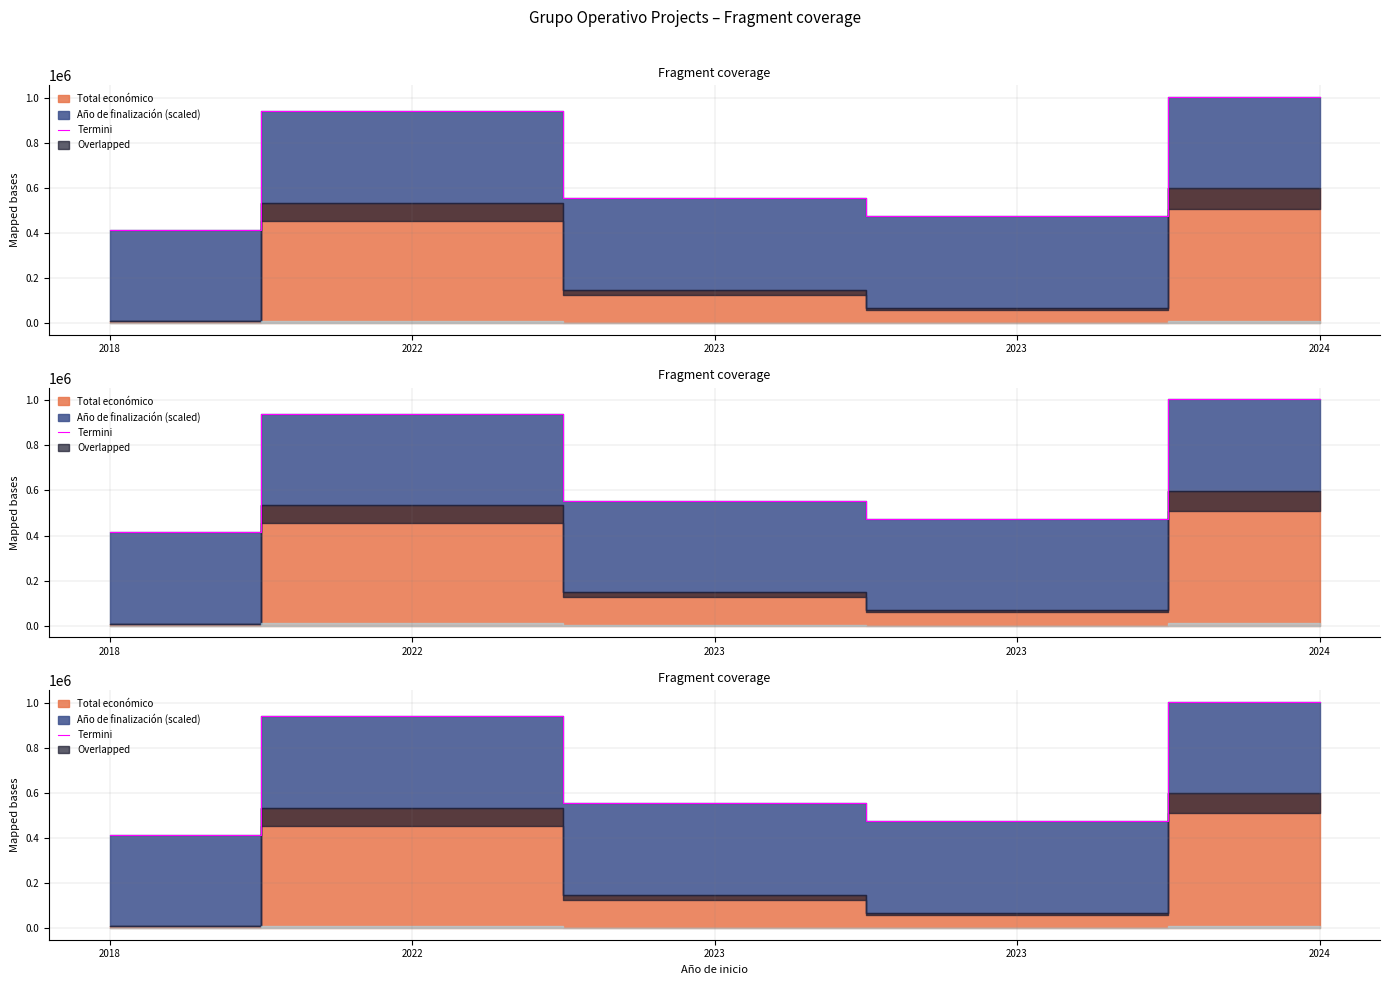

Between 2023 and 2023, which is larger?

2023